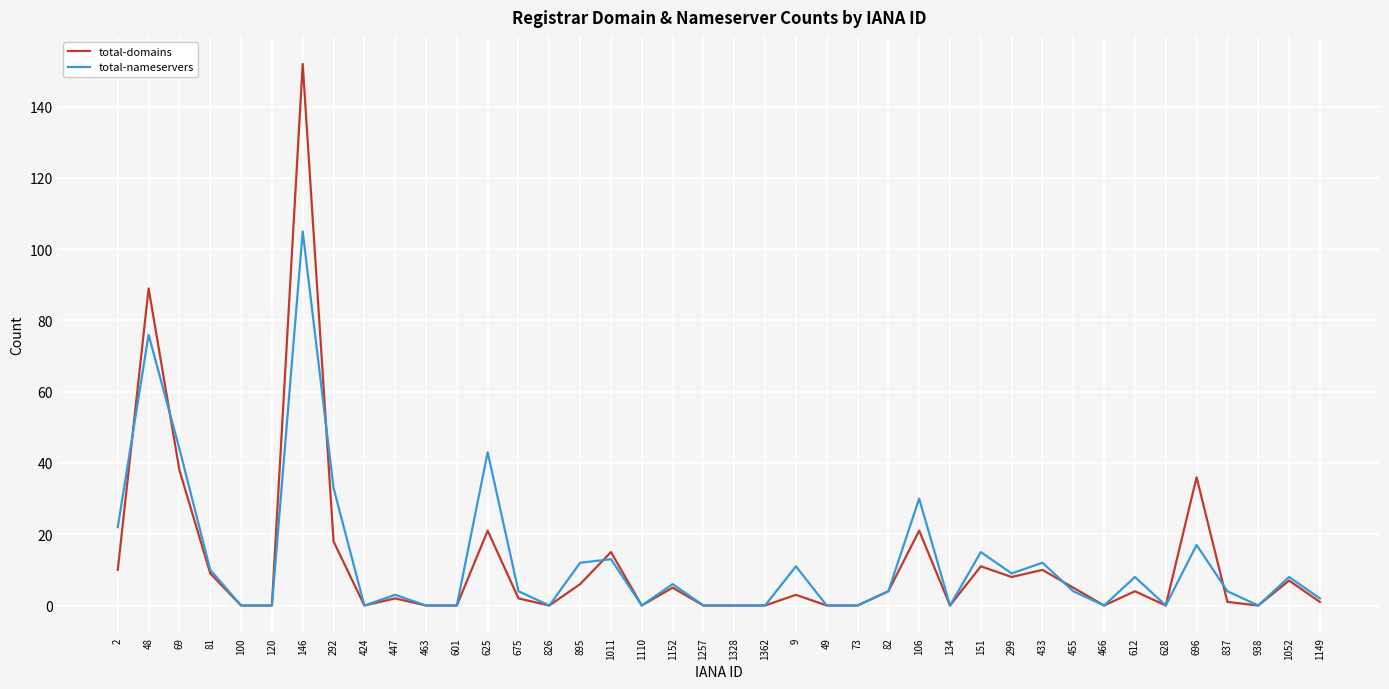

Rank the series by their maximum value, from lowest to highest.

total-nameservers, total-domains